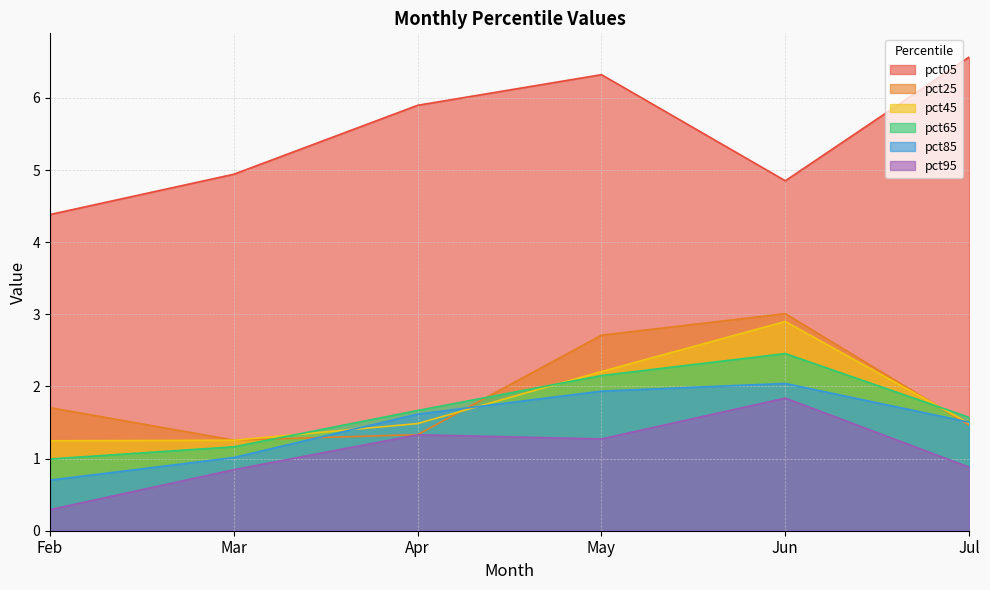

True or false: pct45 and pct85 cross at least once.

True